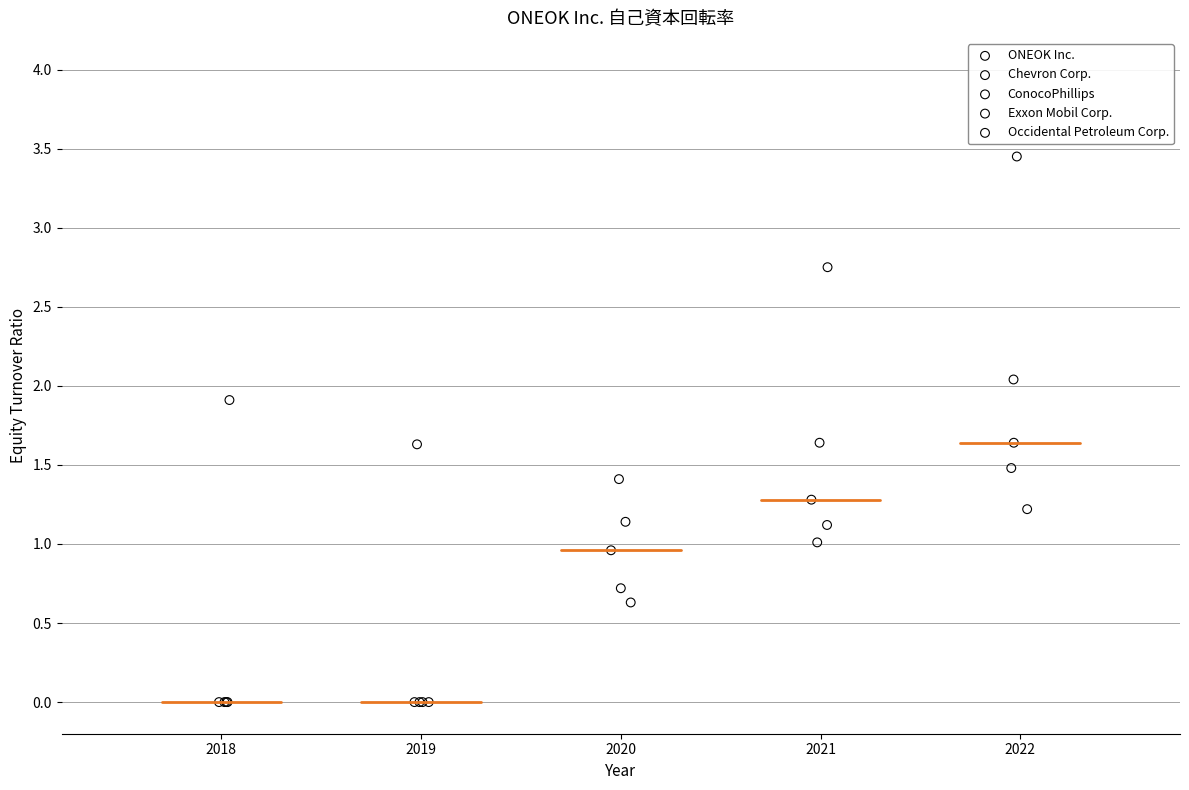

Which series contains the highest Y value?

ONEOK Inc.